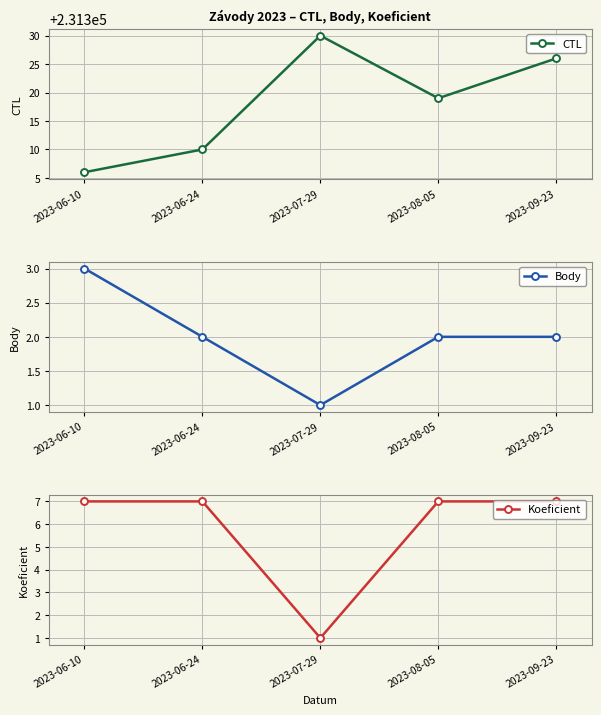

At which category is the sum across all series the highest?

2023-09-23